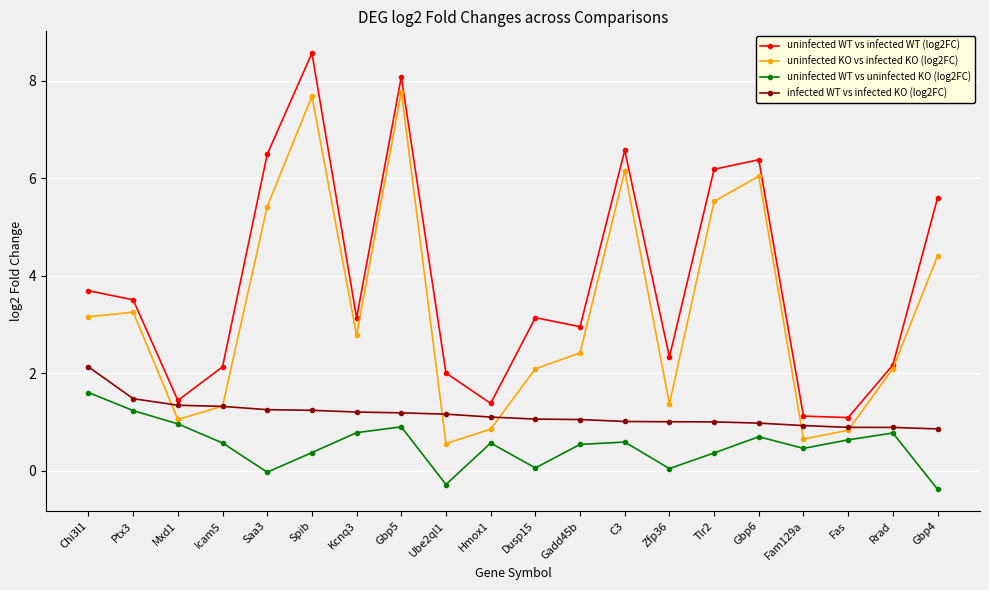

Which series has the widest spread of values?

uninfected WT vs infected WT (log2FC)